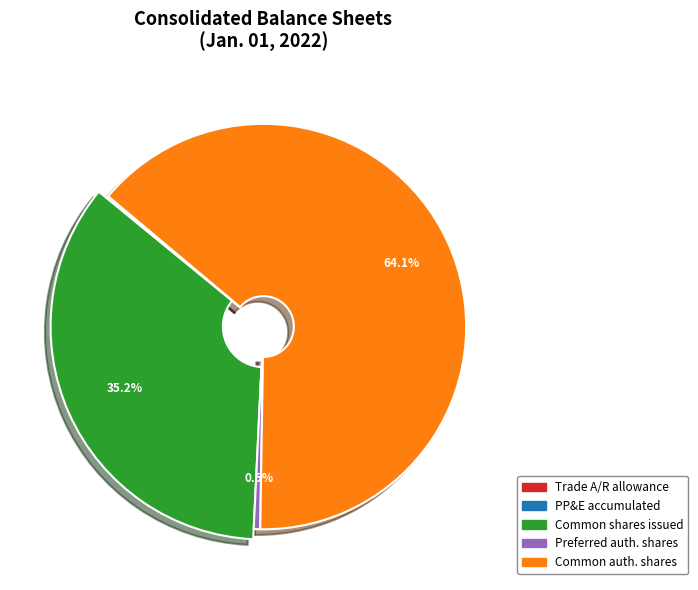

What percentage do Common stock, Authorized shares and Trade accounts receivable, allowance together represent?

64.1%